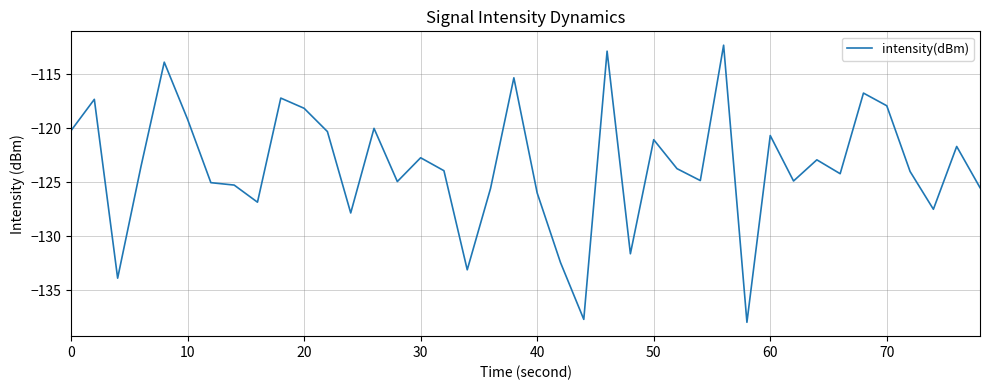

What is the greatest value displayed?

-112.3